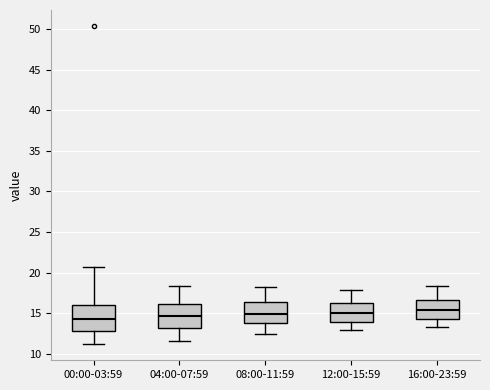

Where is the upper edge of the box for 12:00-15:59 on the y-axis? The values are not printed on the chart, so give them approximately, as read against the axis.

16.0